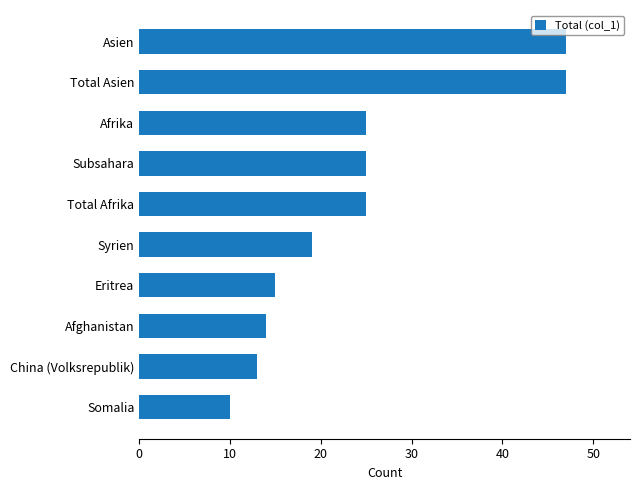

What is the change in value from Syrien to Total Asien?

+28